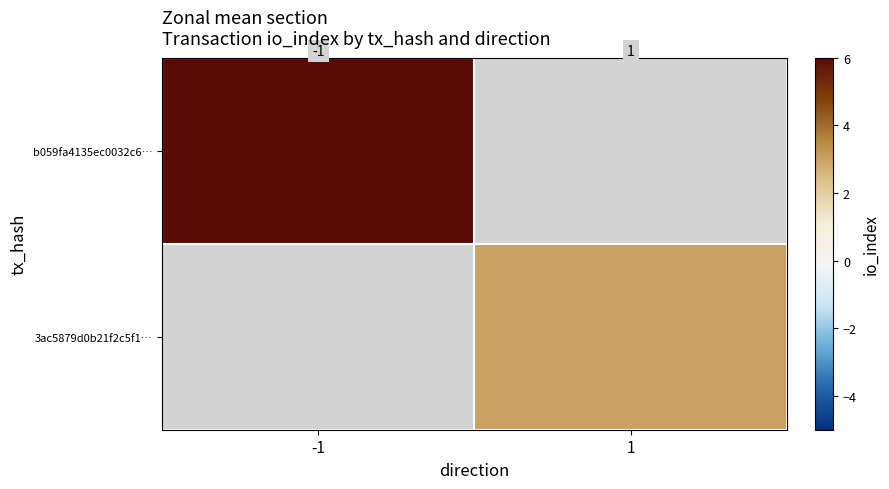

List the labels in order of b059fa4135ec0032c6… value, smallest first.

-1, 1